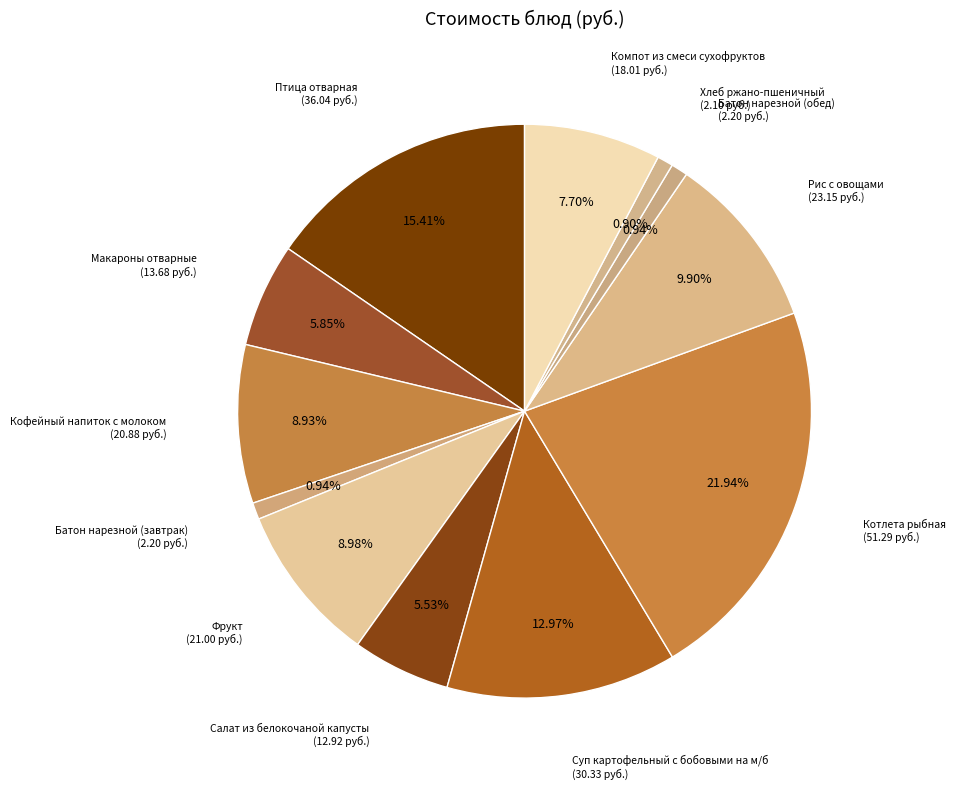

Is there a majority slice in this chart?

No